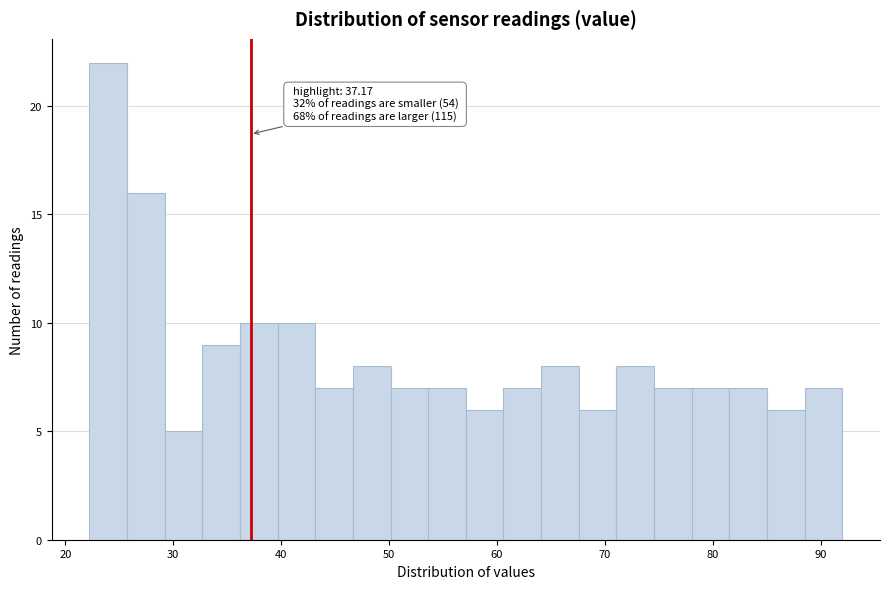

Read against the x-axis, roughly where is the centre of the tallest bar?

24